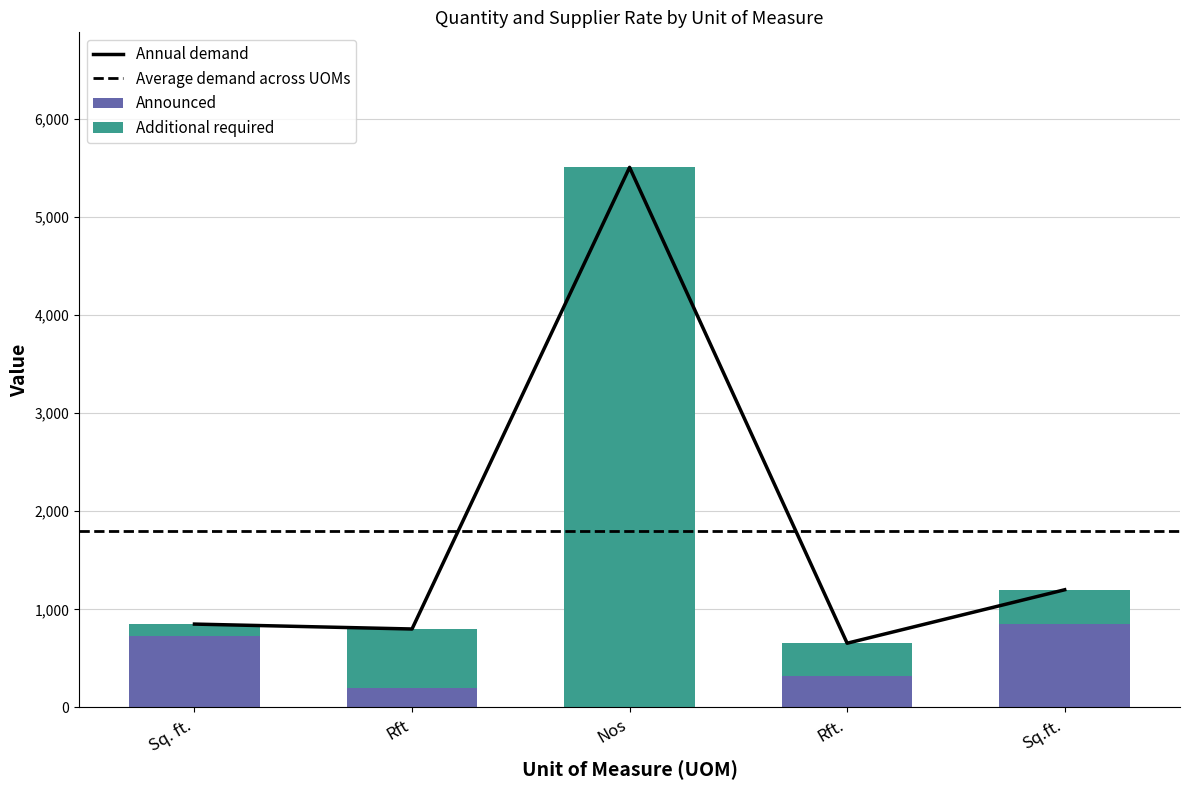

What value does the Announced (Quantity) series have at Rft., to the nearest 100?

300